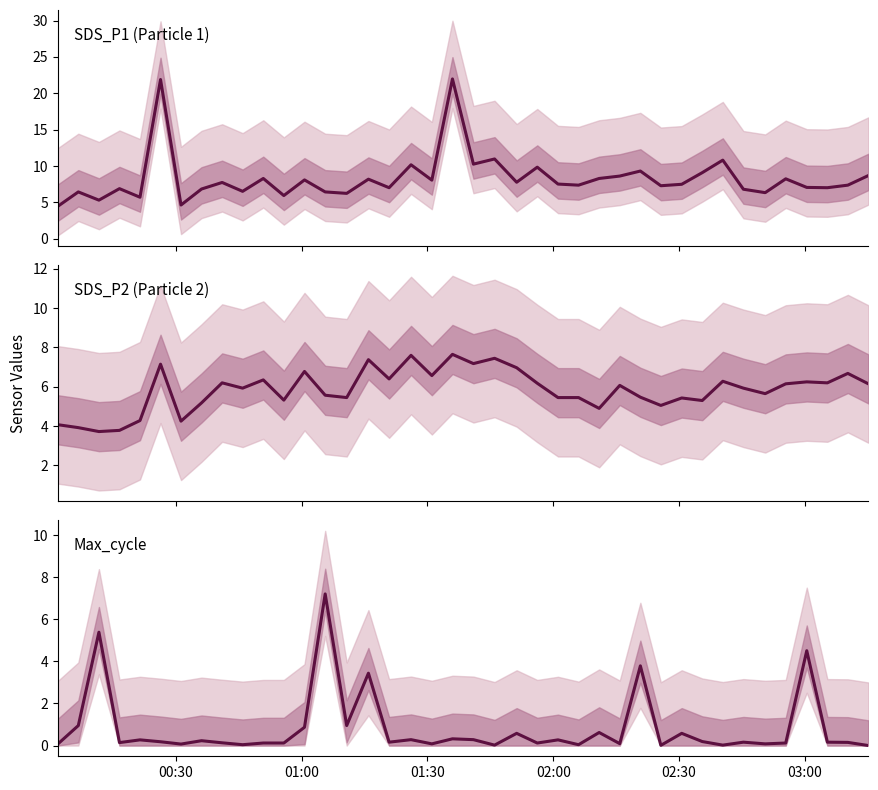

Which series has the largest total across all categories?

SDS_P1